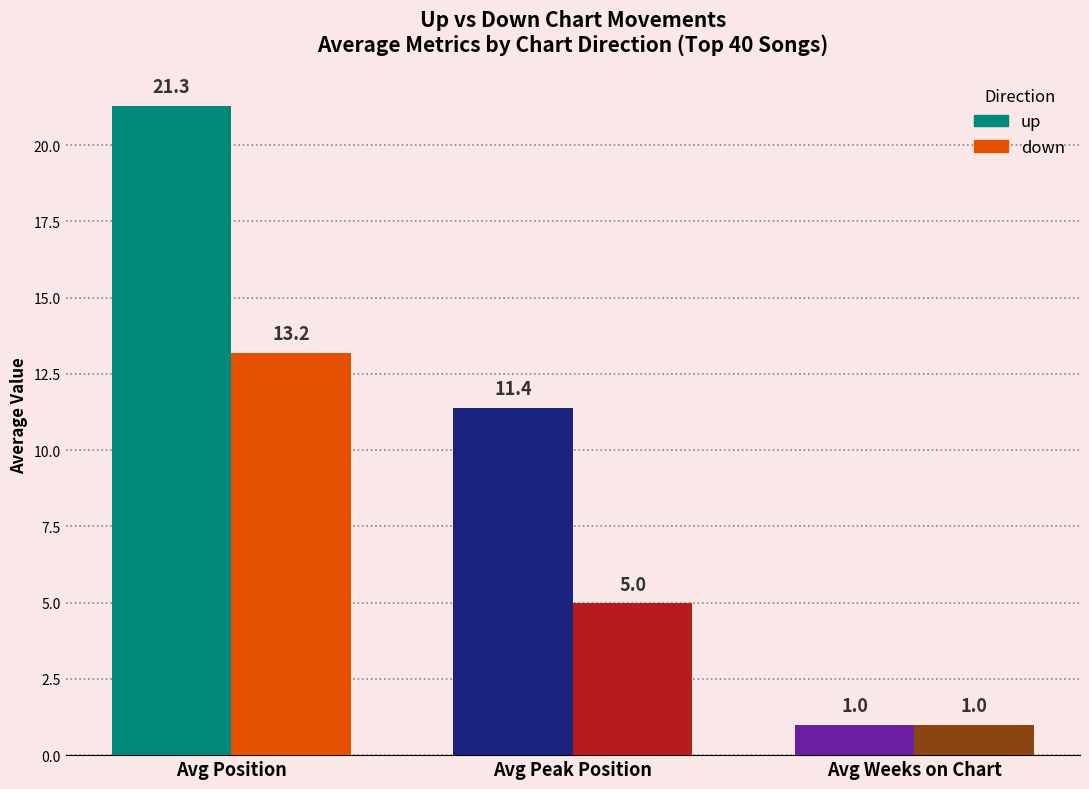

What is the label of the 1st bar from the right?

Avg Weeks on Chart